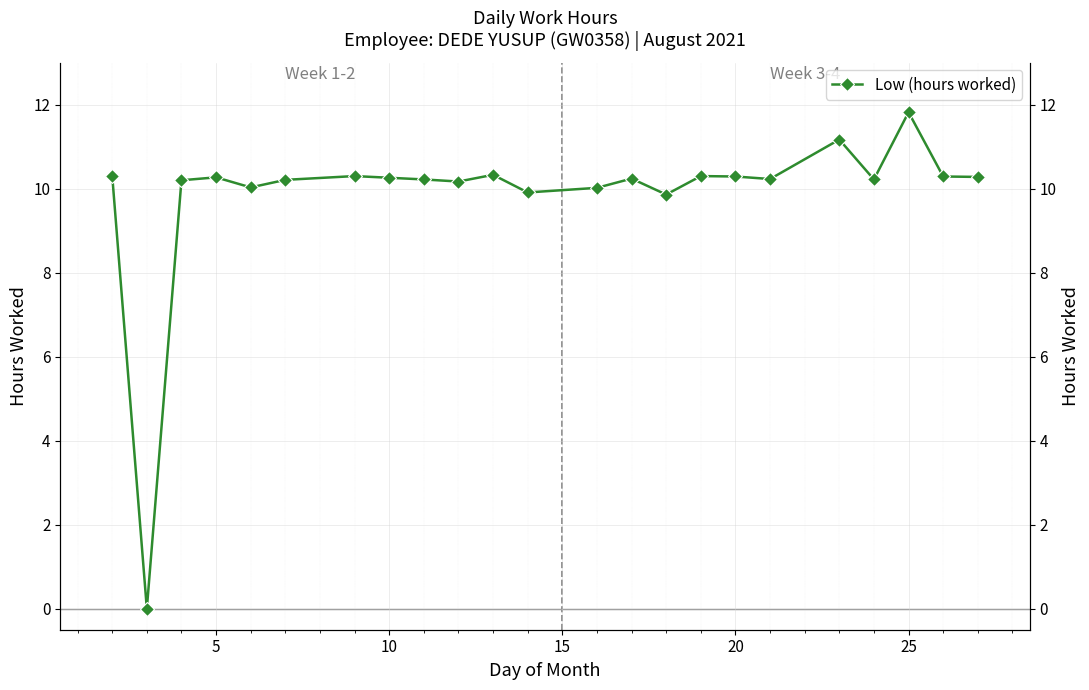

Does the chart display data point markers on the line(s)?

Yes